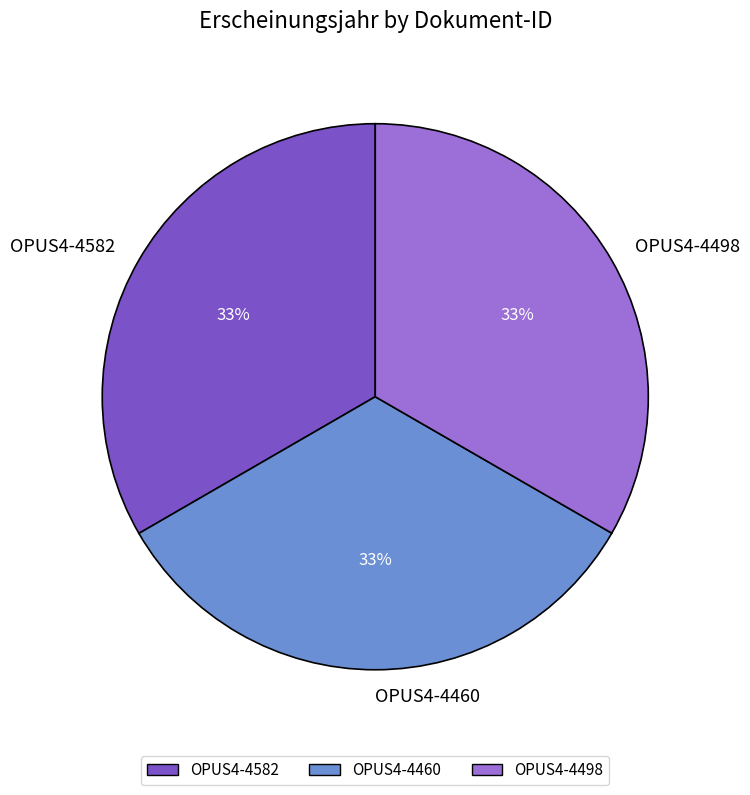

What is the ratio of the value at OPUS4-4582 to the value at OPUS4-4498?

1.0